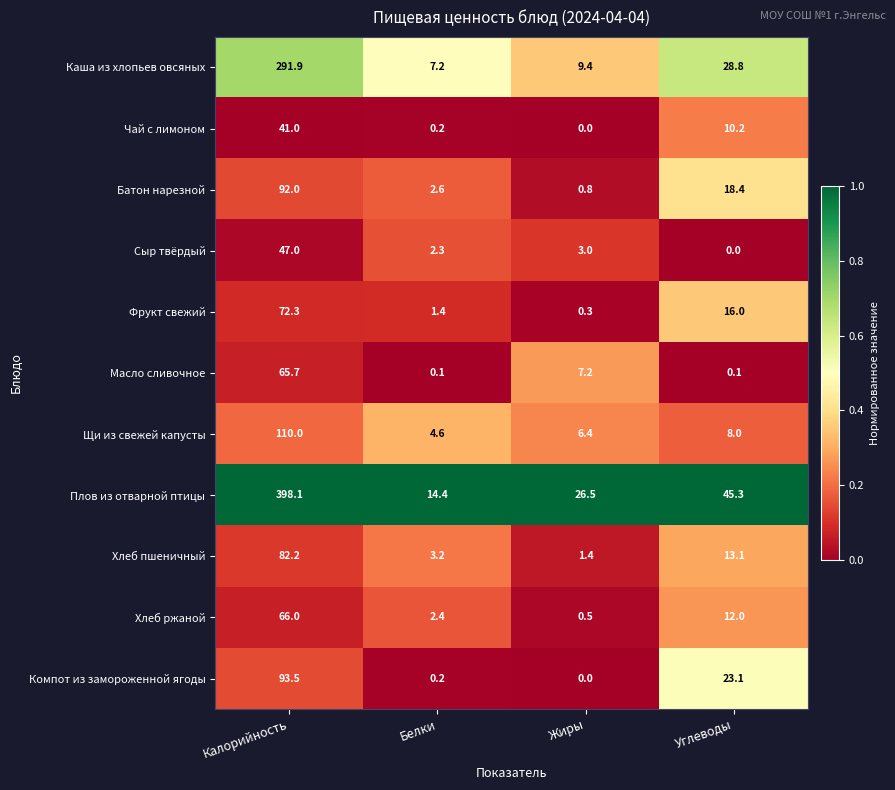

Which category has the highest value in the Чай с лимоном series?

Калорийность